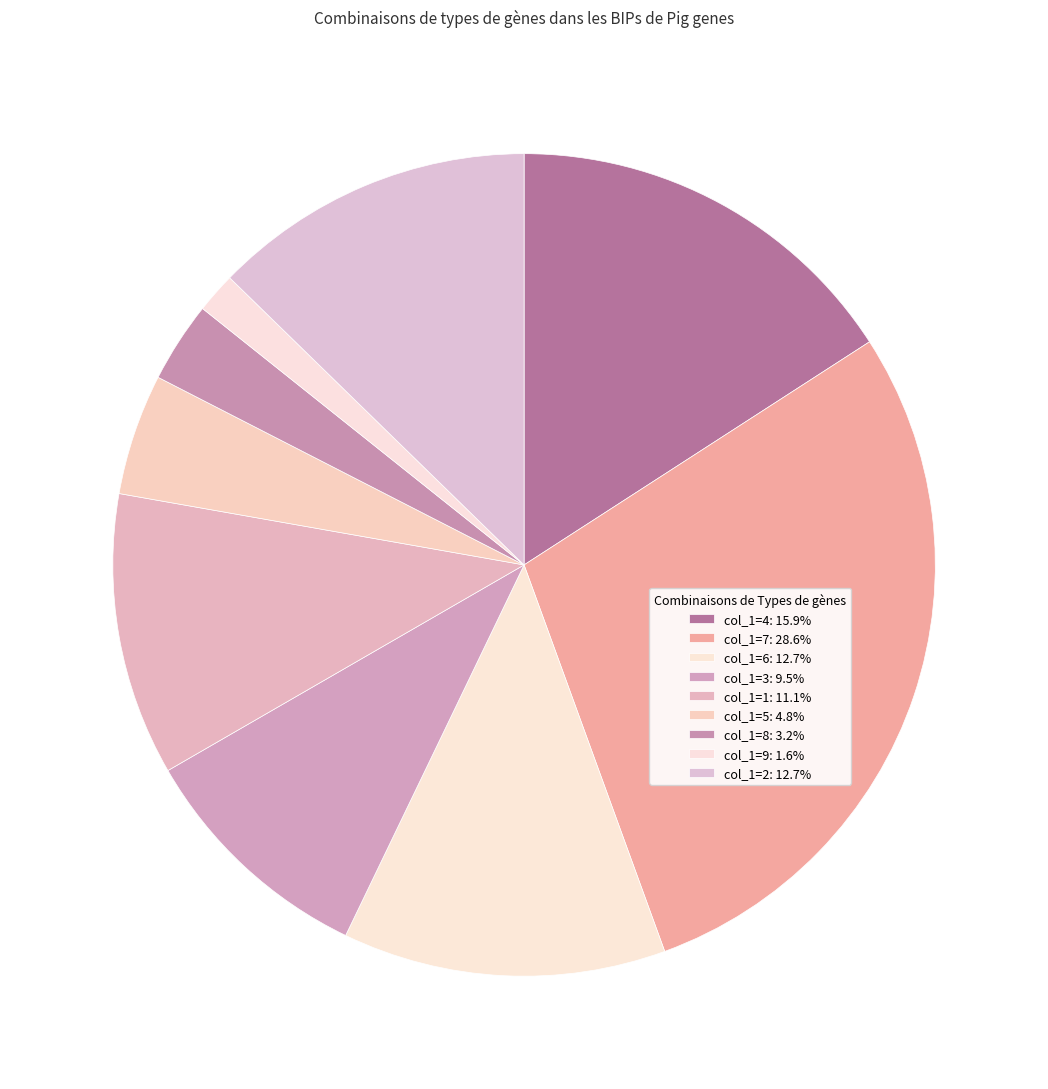

Count the number of slices in the pie.

9